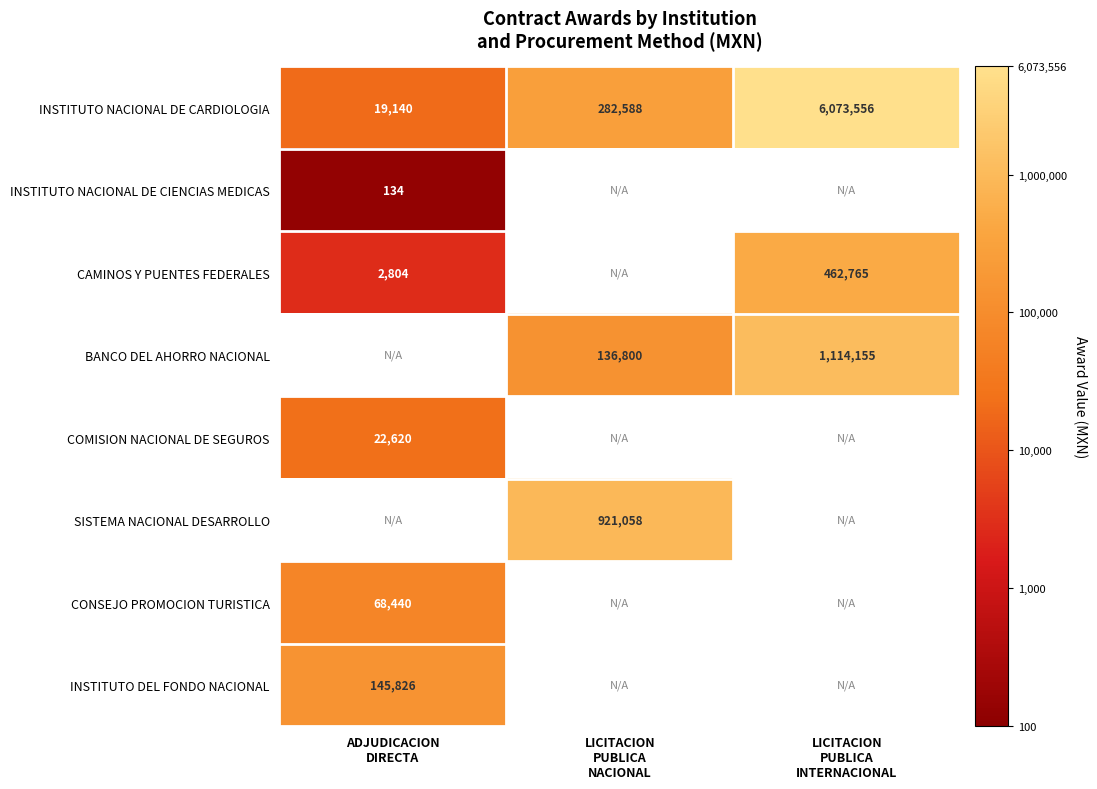

What is the greatest value displayed?

6.8